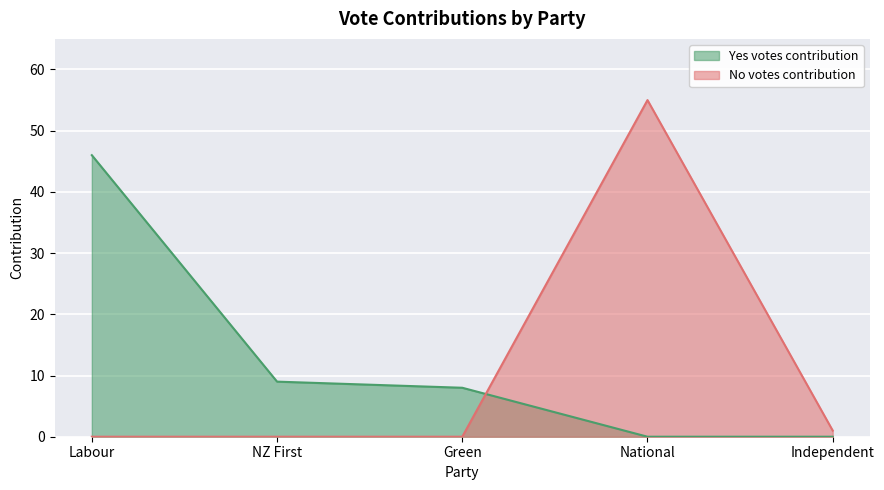

List the labels in order of Yes value, smallest first.

National, Independent, Green, NZ First, Labour